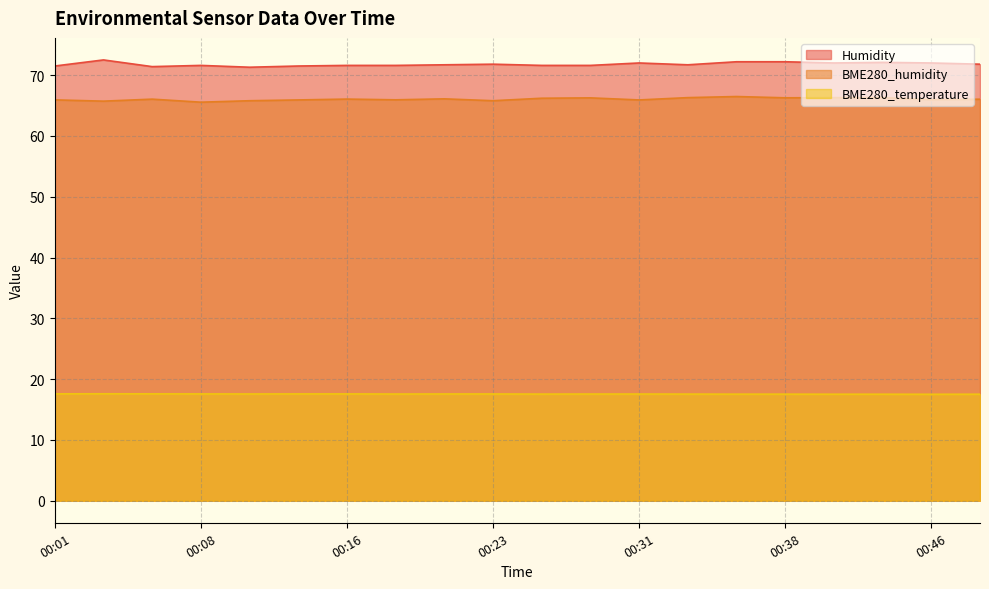

At which label does BME280_humidity reach its peak?

00:36